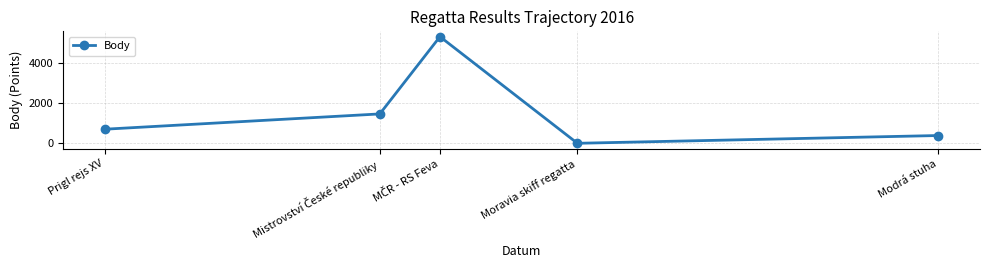

What is the sum of all values?

7878